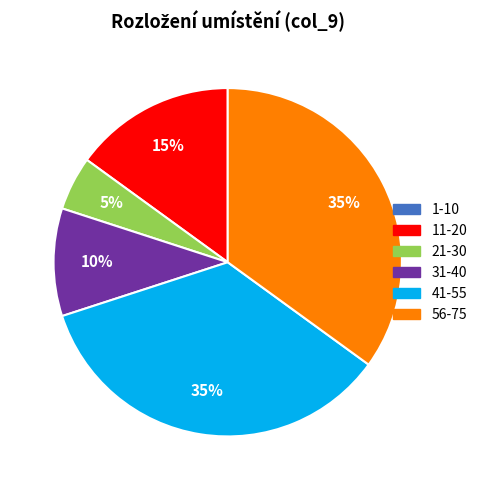

Is there any slice that represents more than half of the pie?

No